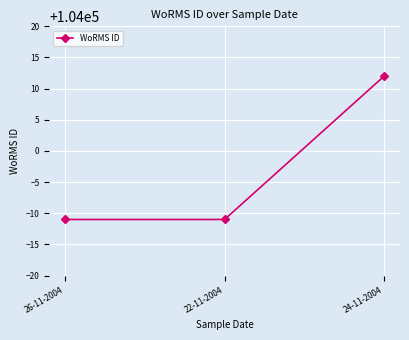

What is the difference between the maximum and minimum values?

23